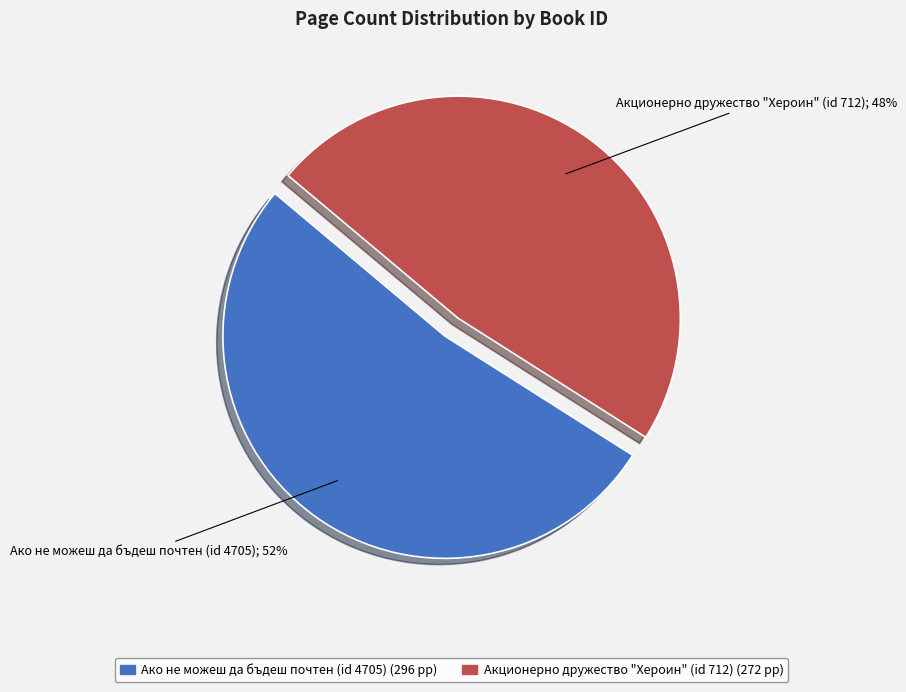

Does any single category account for the majority?

Yes